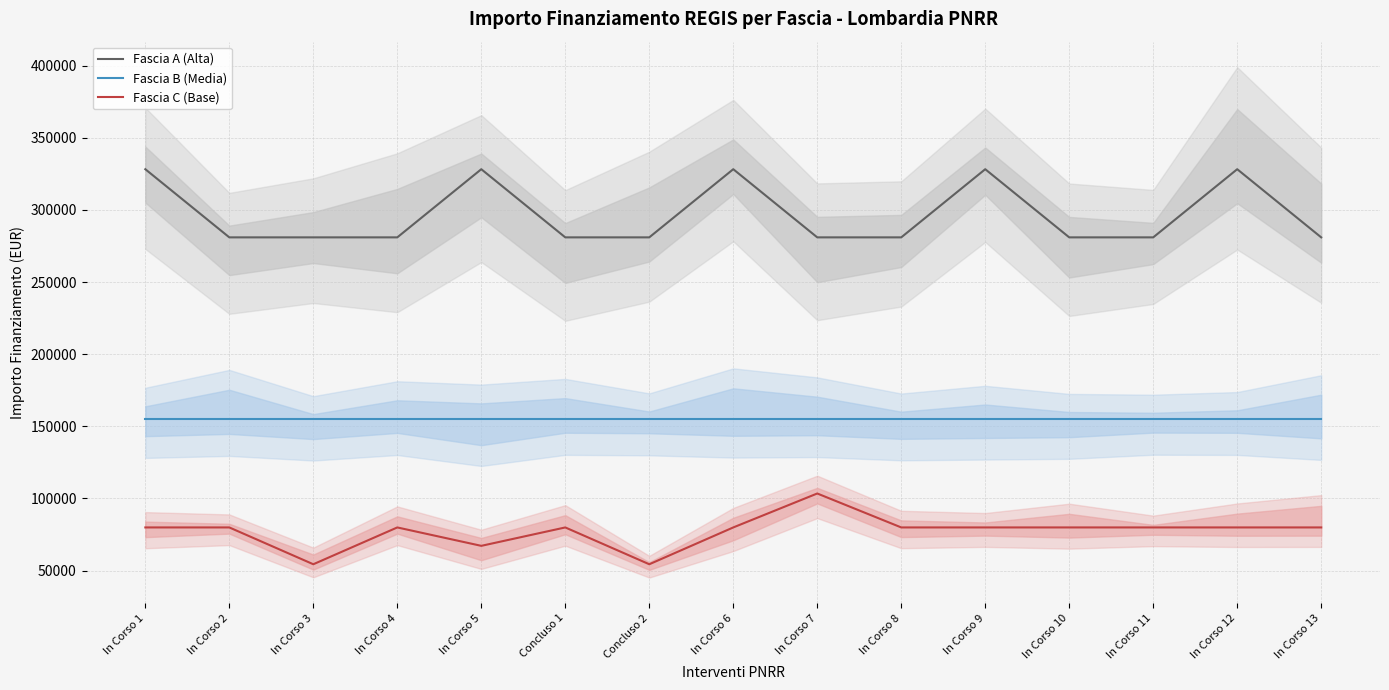

At which category does the chart reach its peak across all series?

In Corso 1